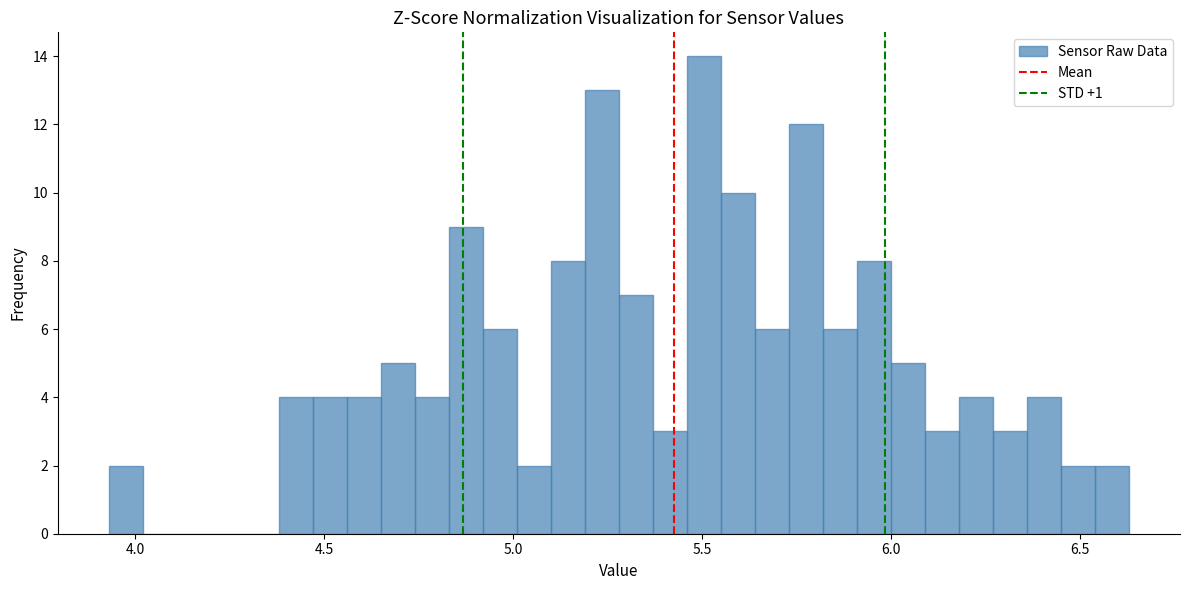

Read against the x-axis, roughly where is the centre of the tallest bar?

5.50